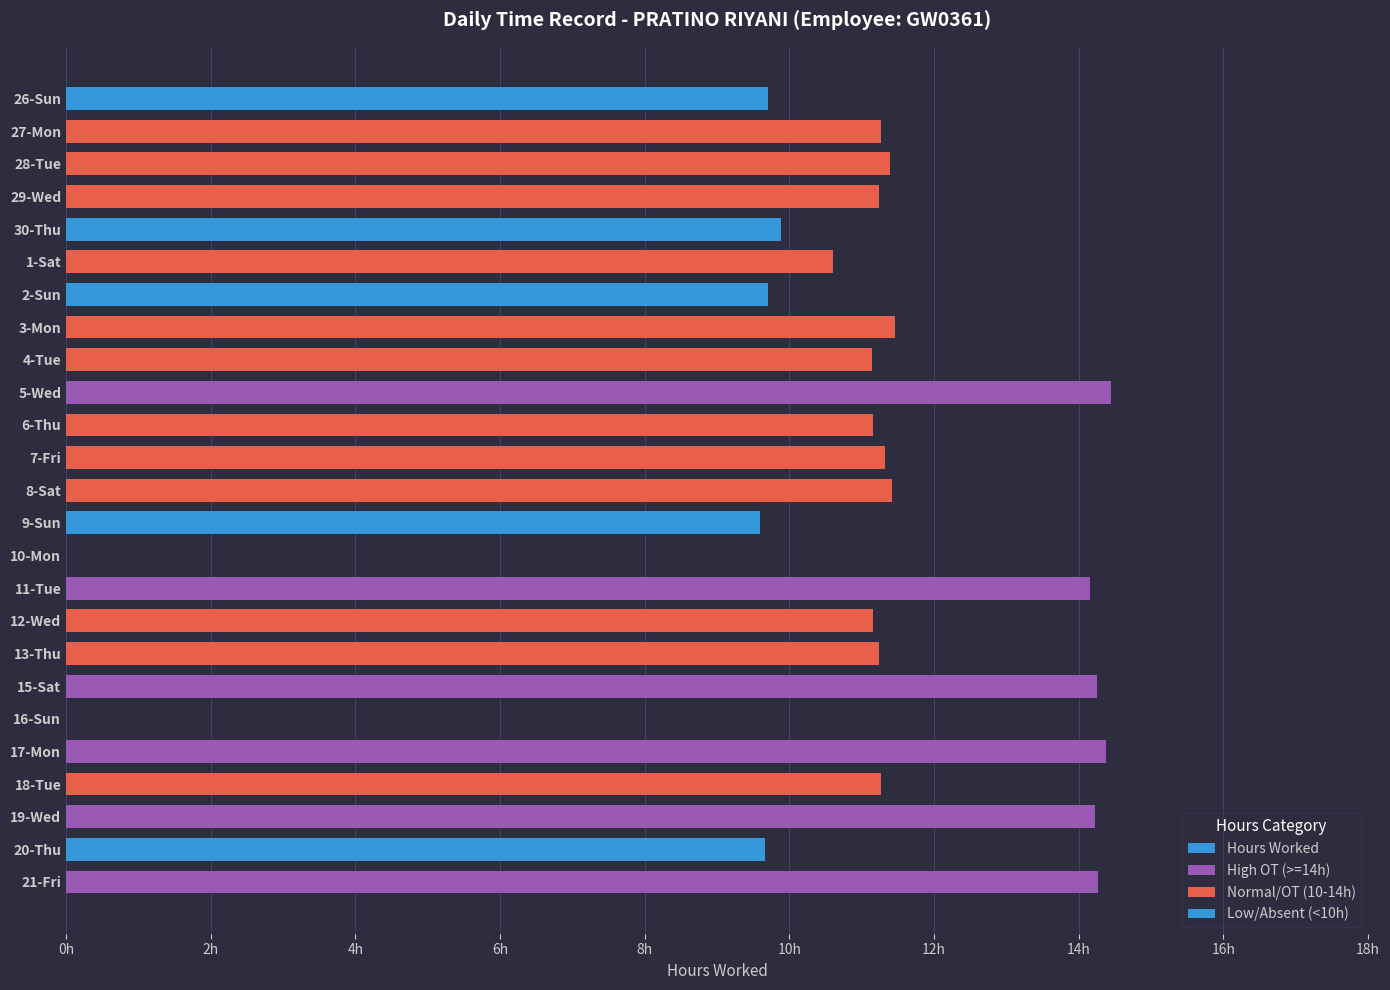

True or false: the data shows 15.6 at 12-Wed.

False